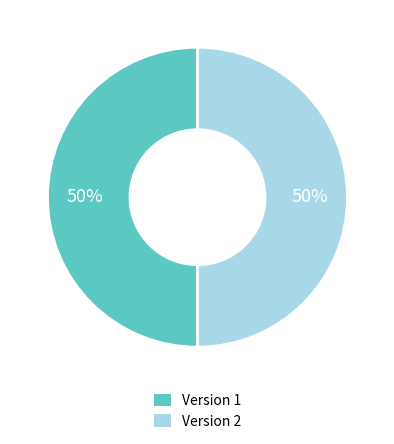

To the nearest percent, what is the difference between the largest and smallest slice percentages?

0%